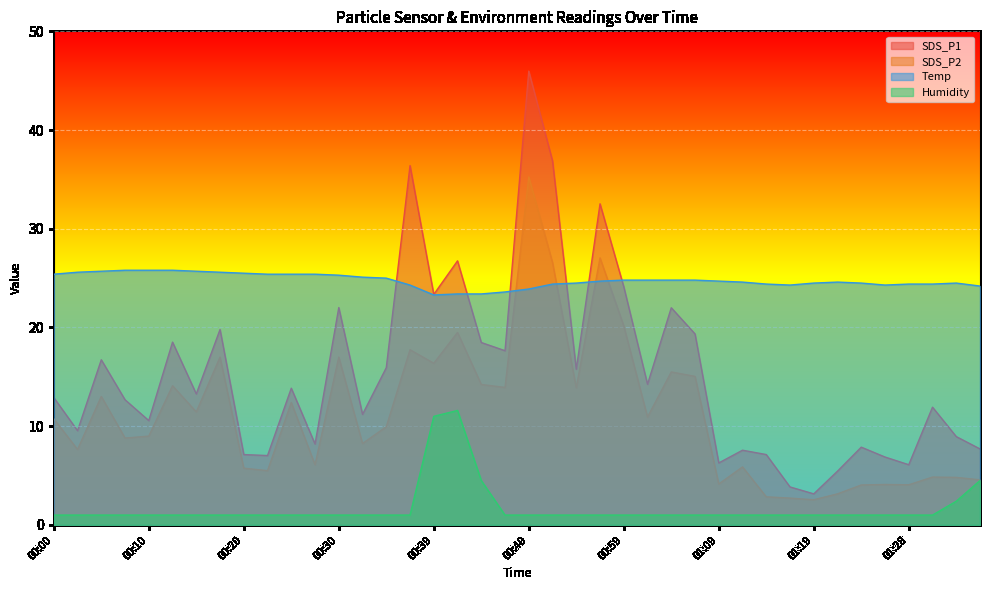

List the series in order of their peak value, lowest first.

Humidity, Temp, SDS_P2, SDS_P1